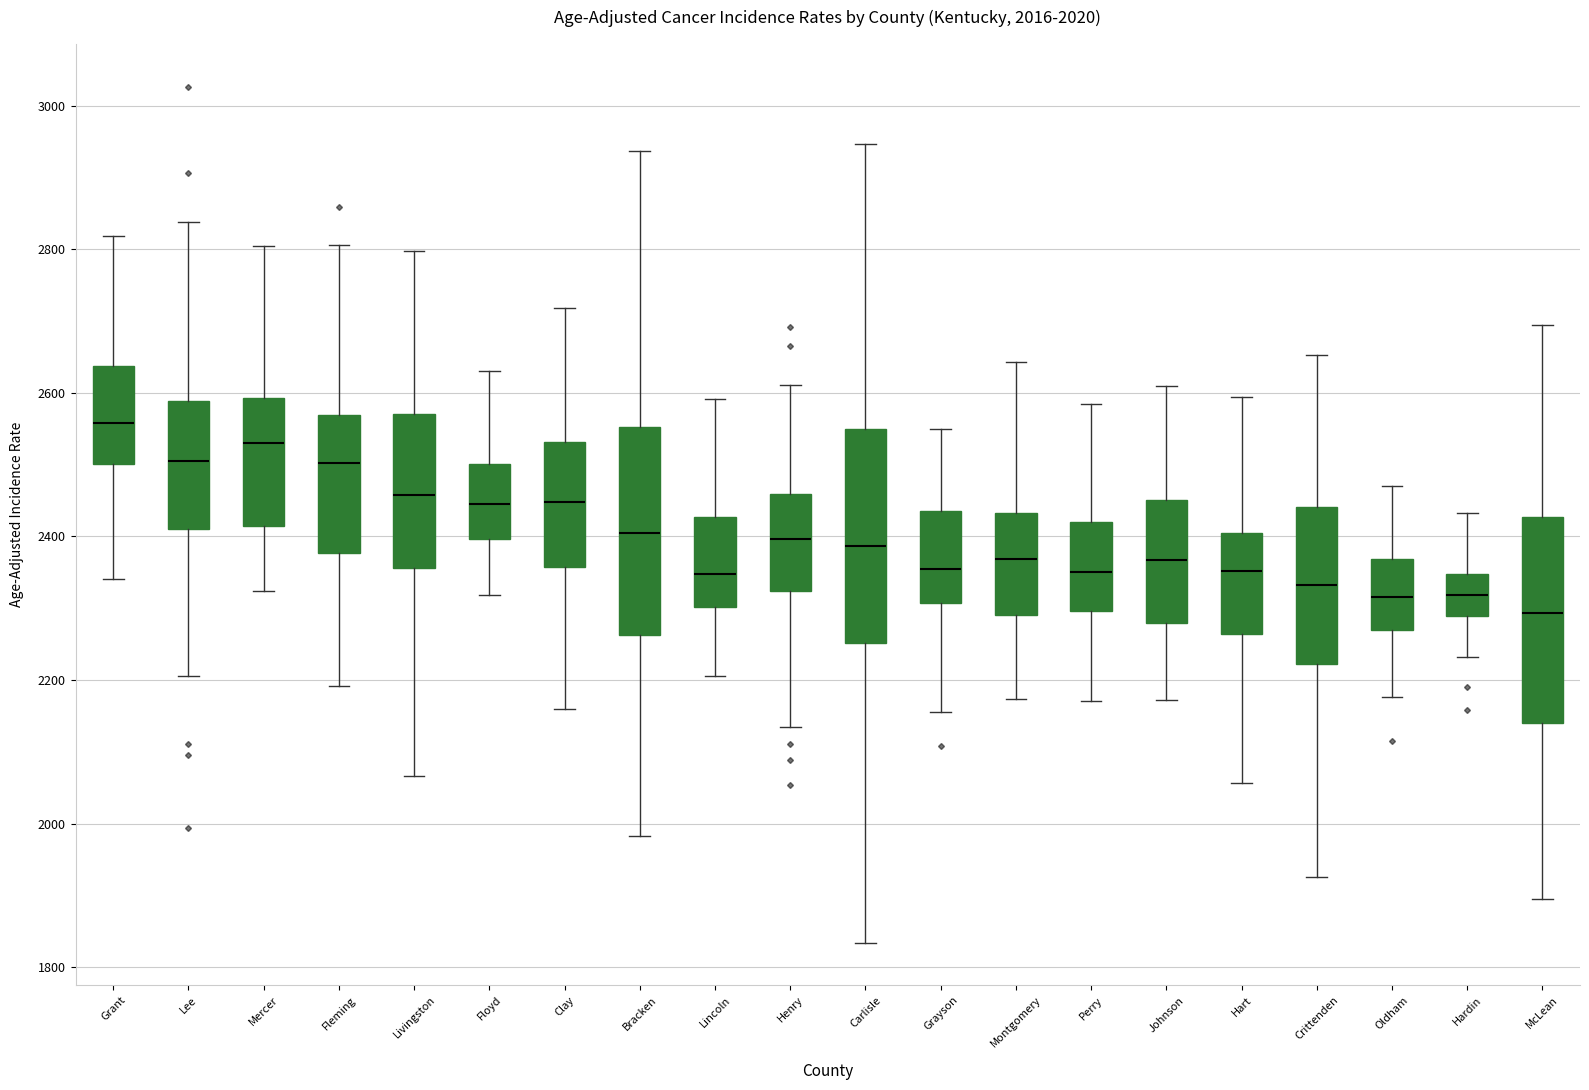

Which box has the lowest median line?

McLean